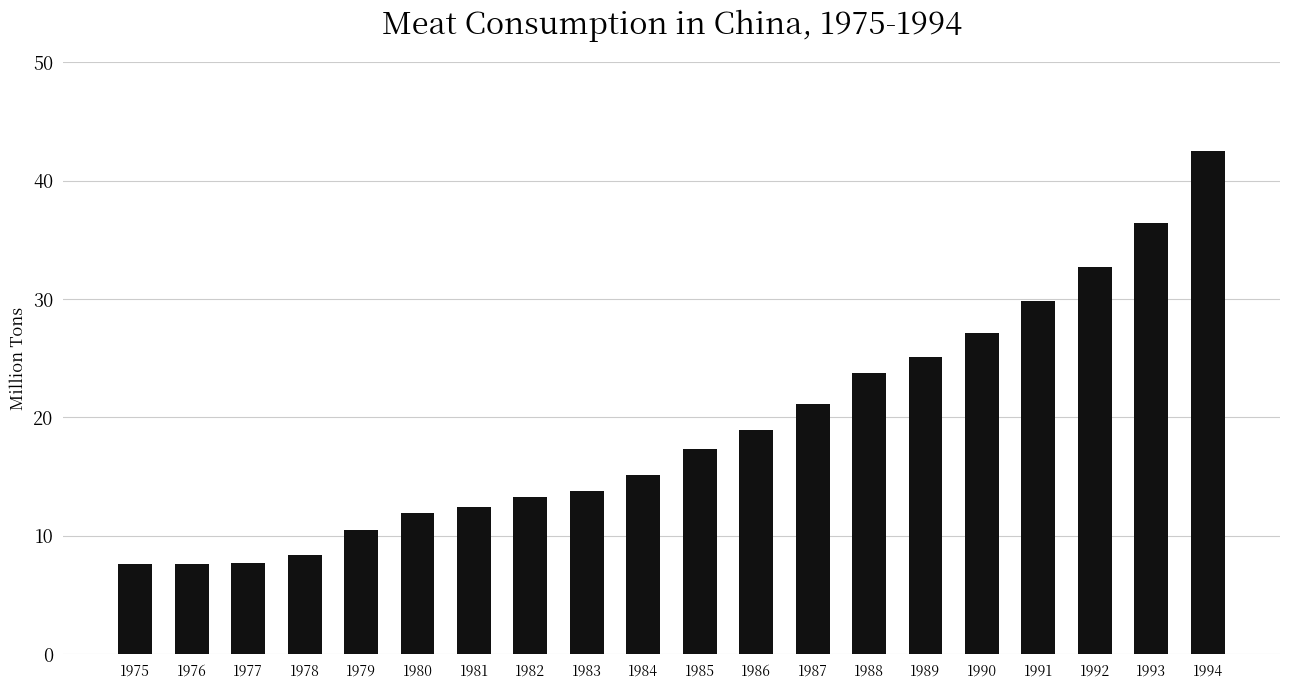

Approximately how many times larger is the value at 1982 compared to 1978?

1.6